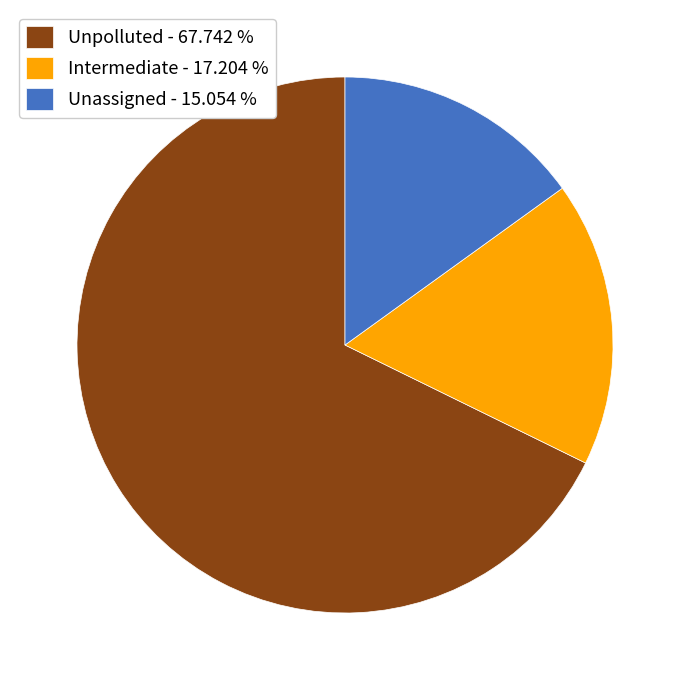

Between Unpolluted - 67.742 % and Intermediate - 17.204 %, which is larger?

Unpolluted - 67.742 %